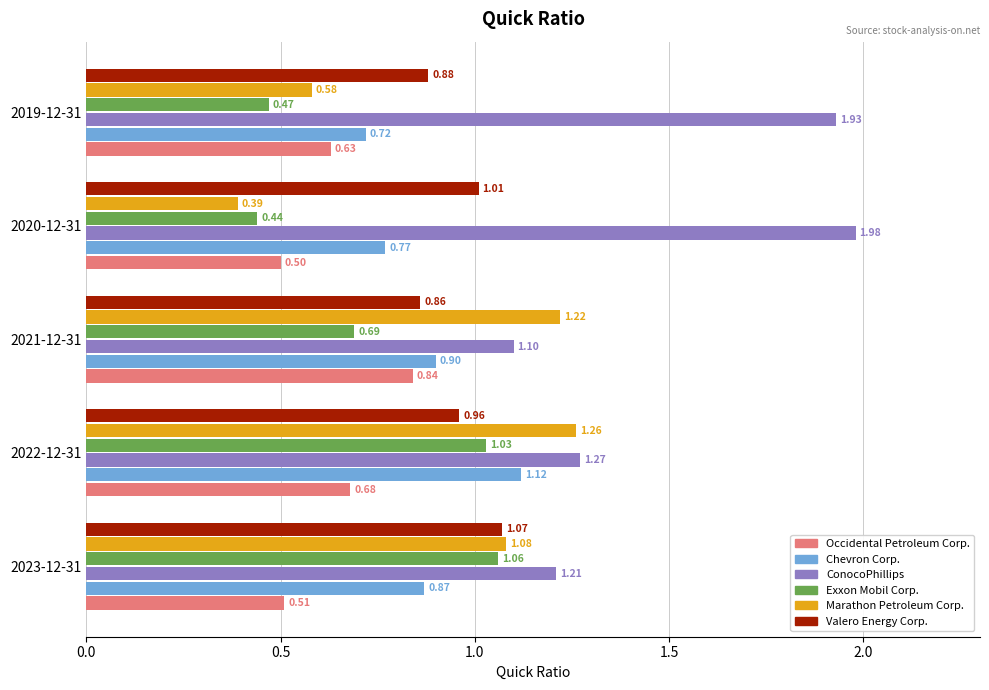

Between 2022-12-31 and 2019-12-31, which series saw the biggest shift?

Marathon Petroleum Corp.